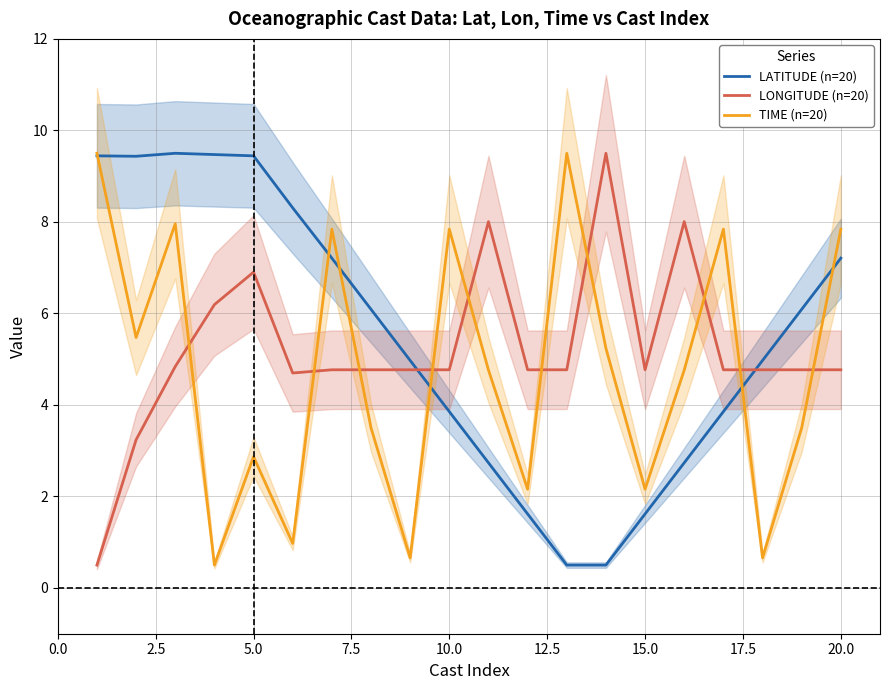

What is the minimum value shown in the chart?

0.5